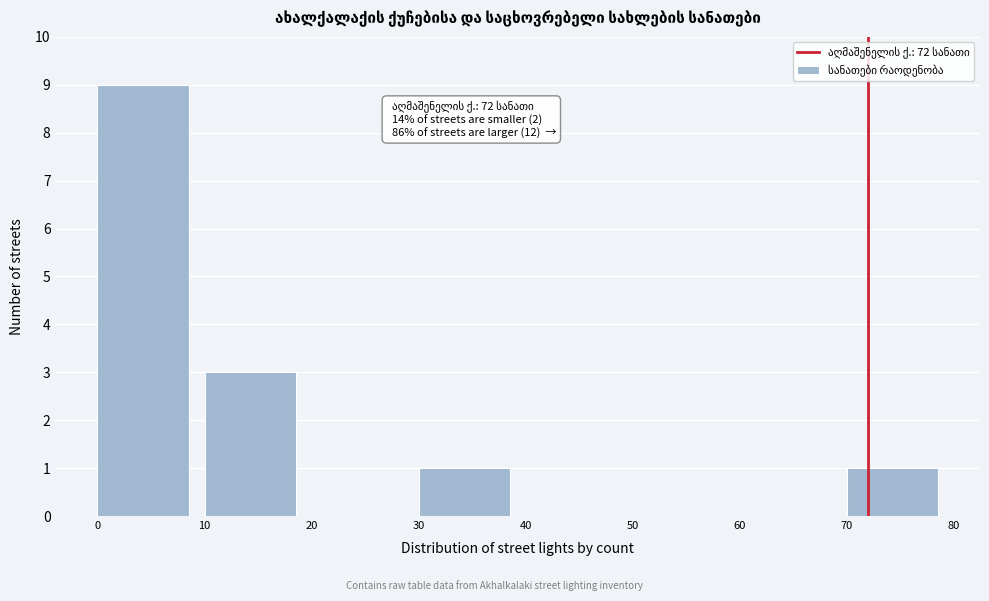

Over which range of the x-axis is the bar tallest?

0 to 10